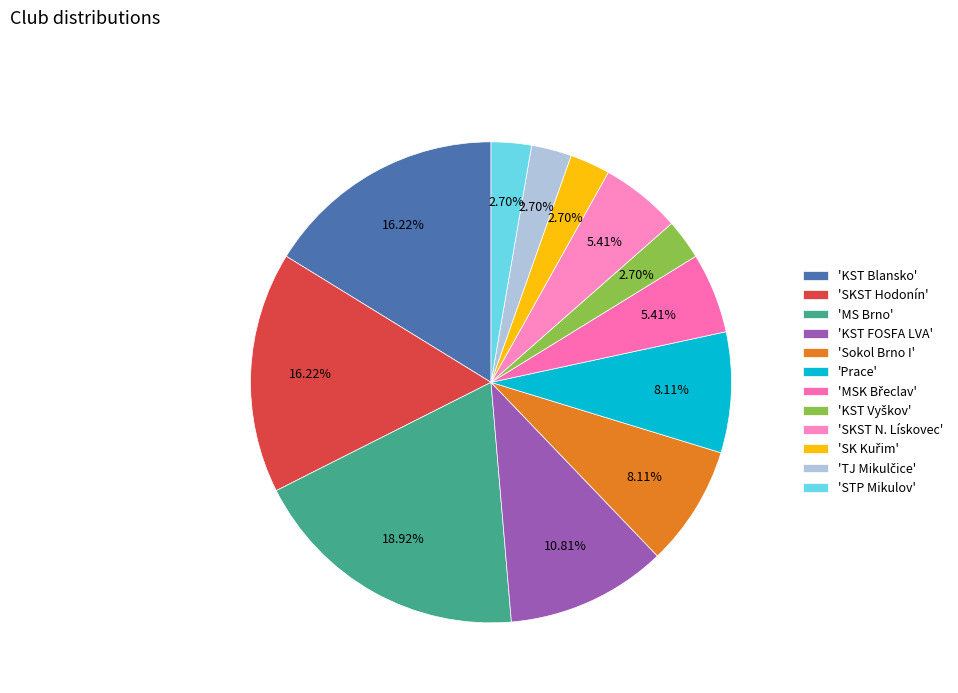

Is there a majority slice in this chart?

No